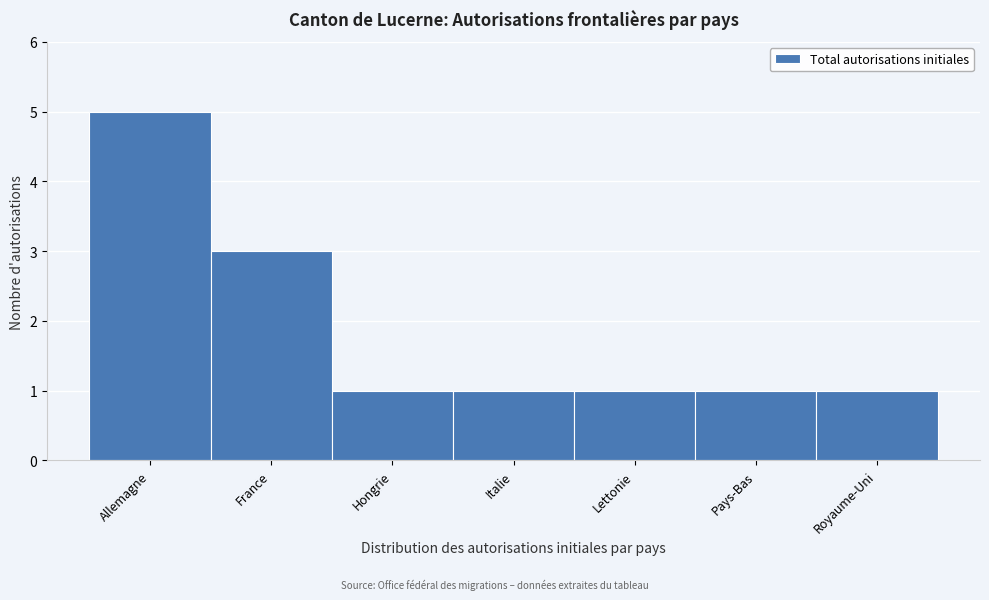

Reading left to right, list all the values displayed in this chart.

5	3	1	1	1	1	1